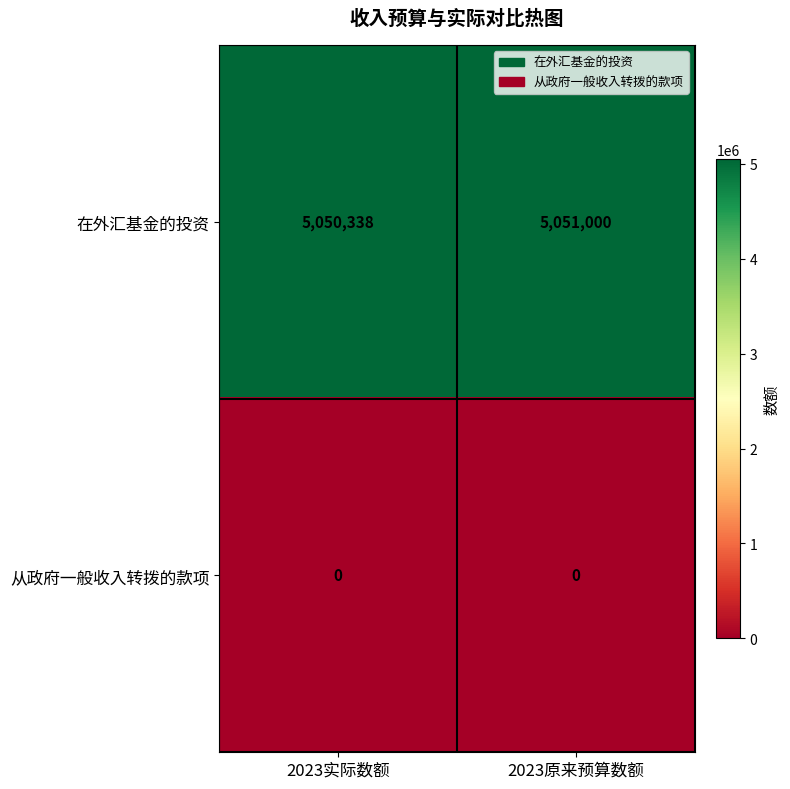

Which category has the lowest value in the 在外汇基金的投资 series?

2023实际数额